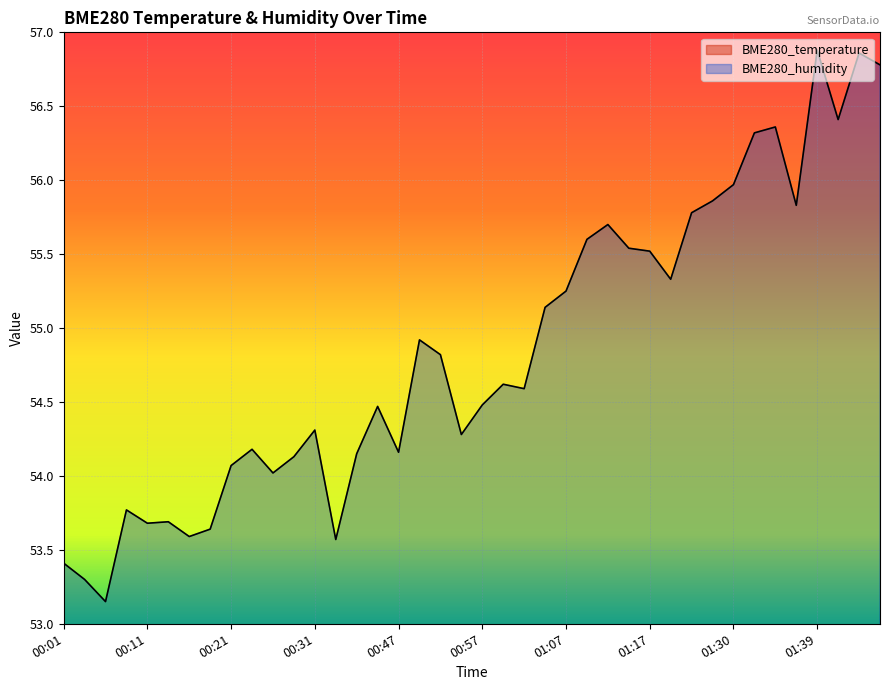

Which series has the widest spread of values?

BME280_humidity